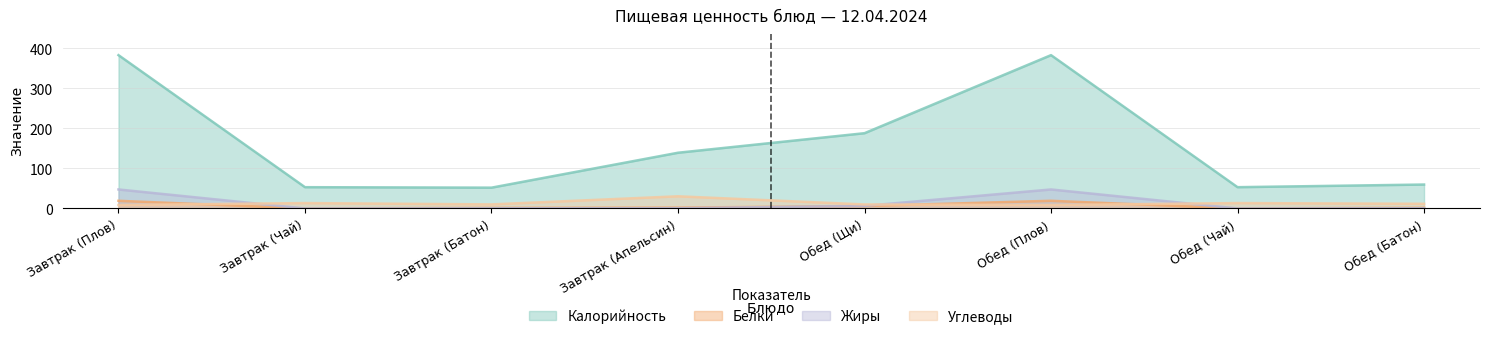

Which category has the lowest value across all series?

Завтрак (Чай)